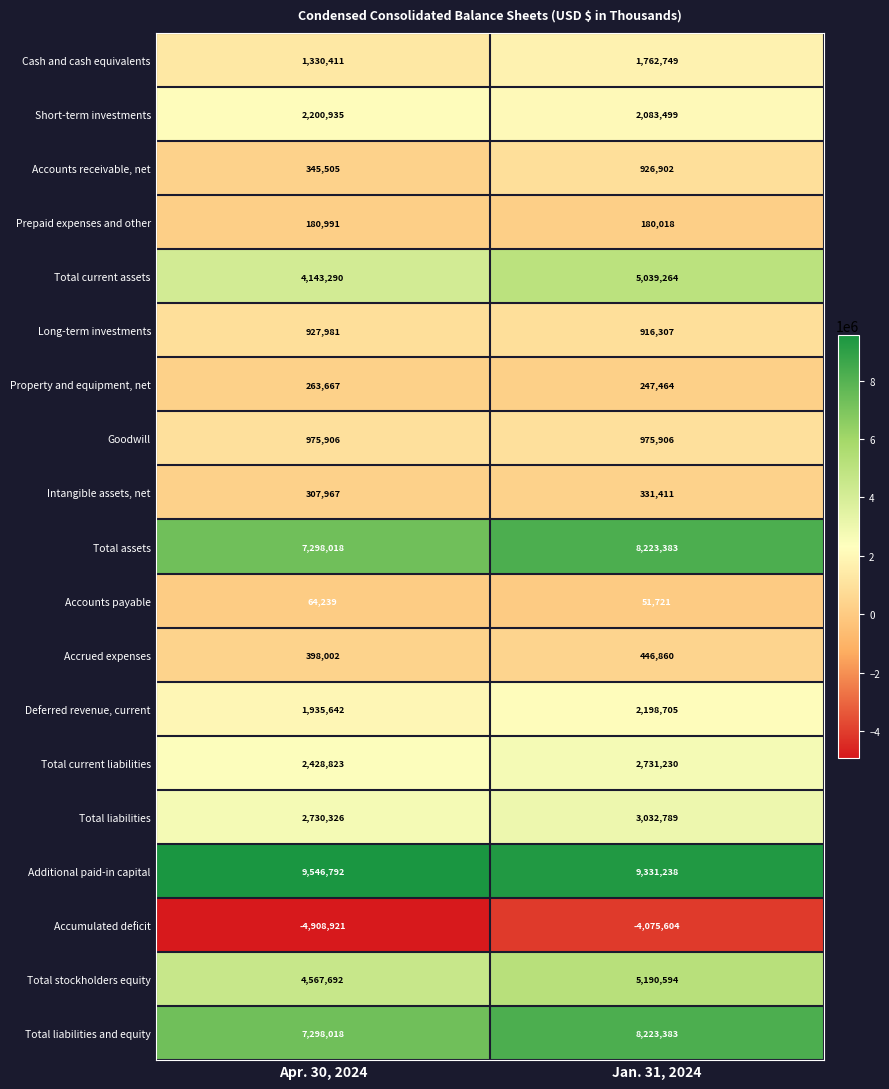

How many categories are shown in the chart?

2